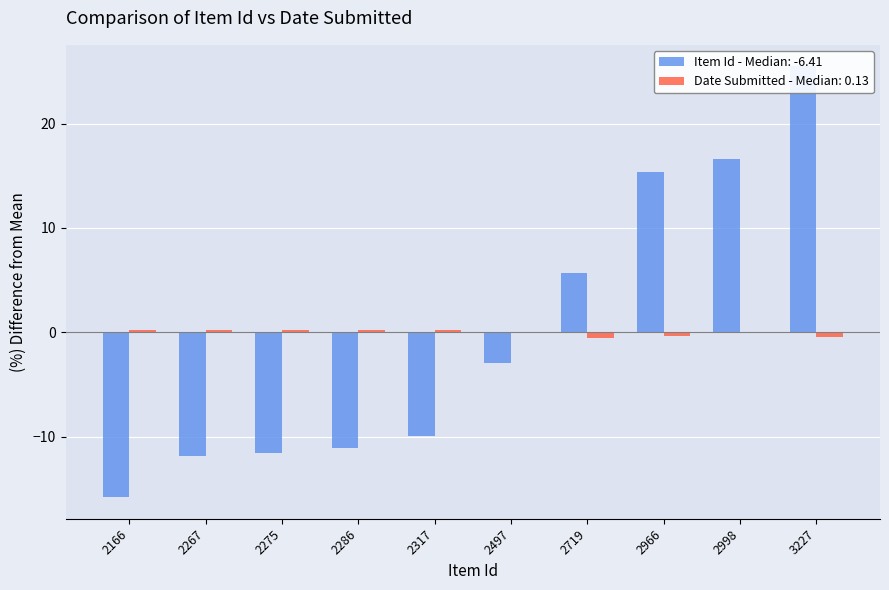

What is the value of the Item Id bar at the 10th from the left?

25.5